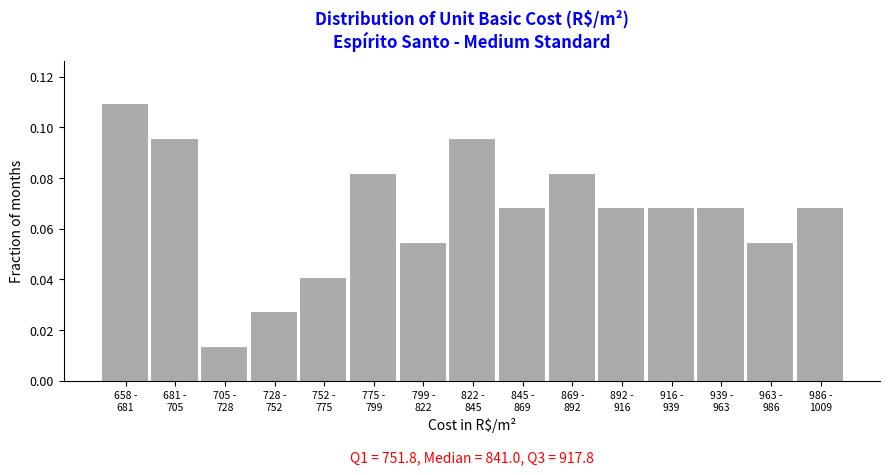

What is the sum of all values?

1.0